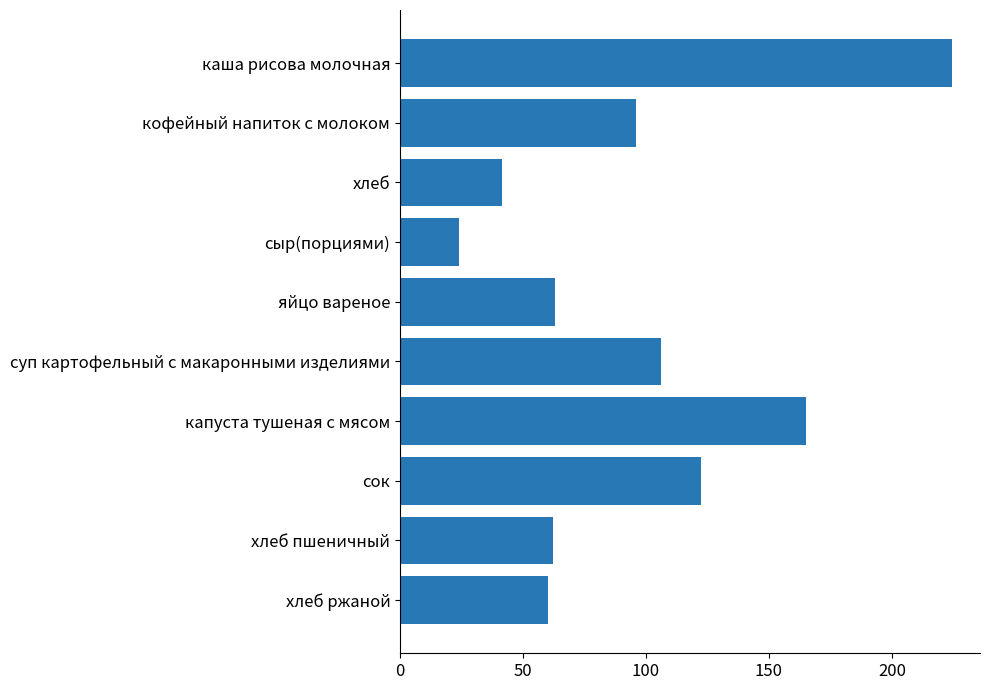

What is the difference between the maximum and minimum values?

200.6